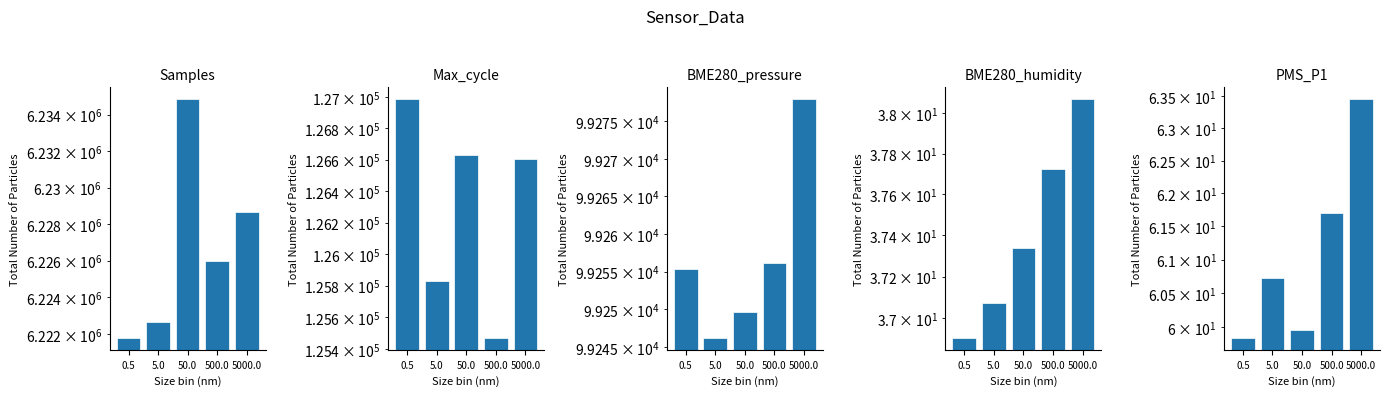

Rank the series by their maximum value, from highest to lowest.

Samples, Max_cycle, BME280_pressure, PMS_P1, BME280_humidity